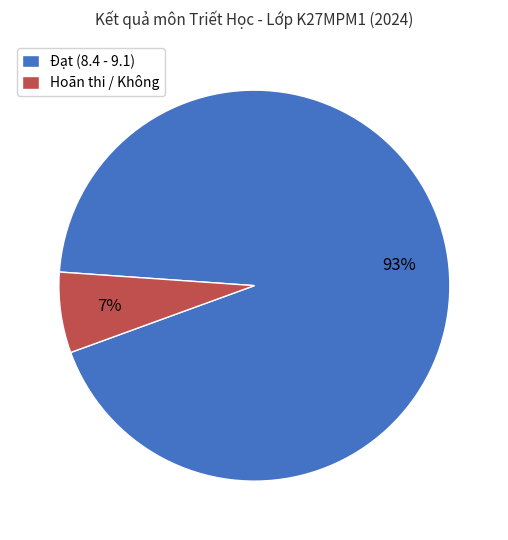

To the nearest percent, what percentage of the pie is Đạt (8.4 - 9.1)?

93%